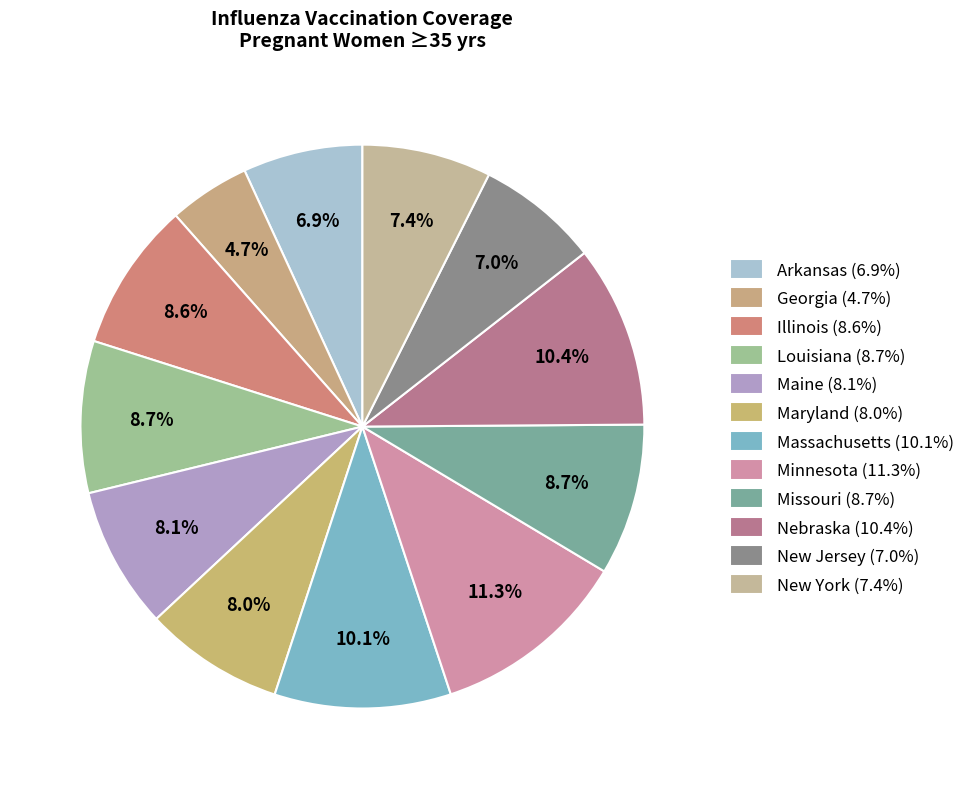

How many slices are in this pie chart?

12